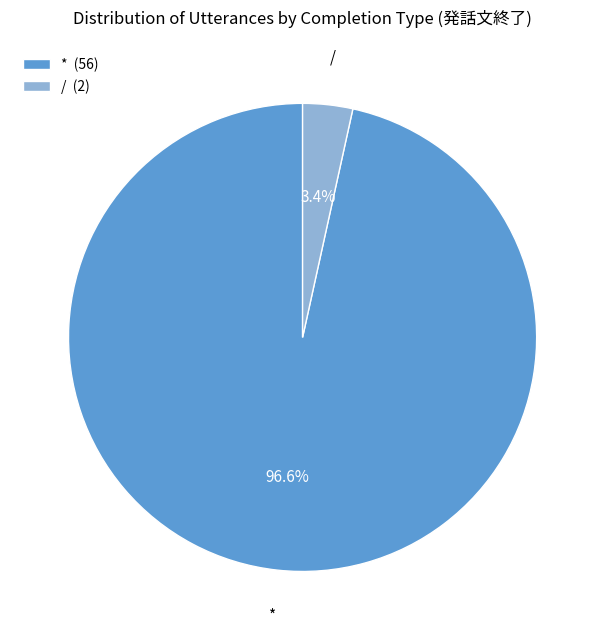

Is there any slice that represents more than half of the pie?

Yes